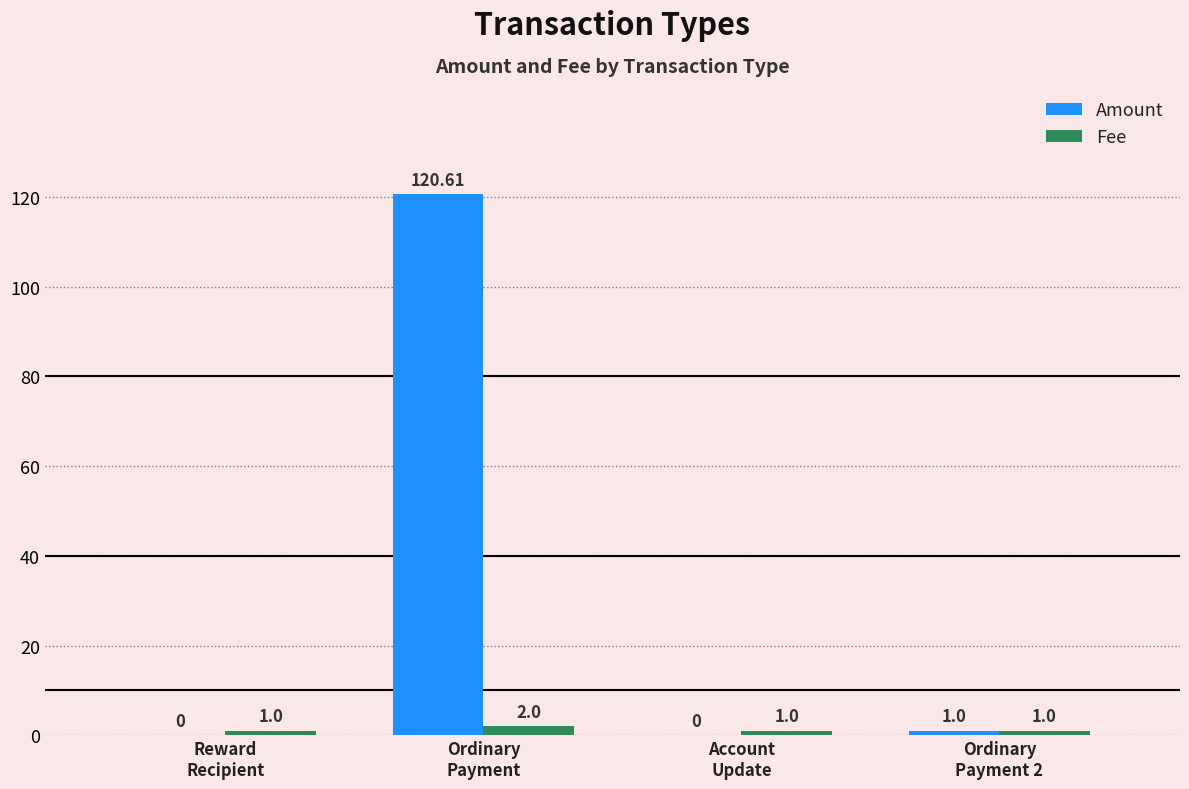

Is the value of Amount at Account
Update greater than the value of Fee at Account
Update?

No